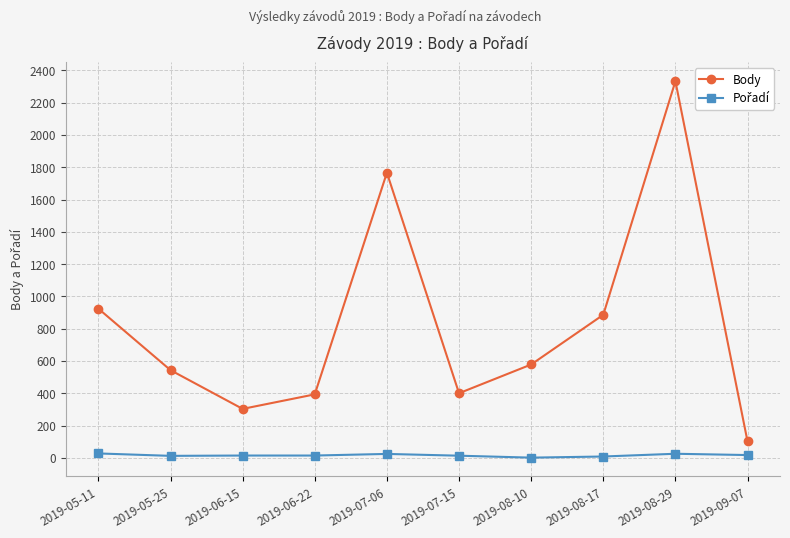

How many values in the Body series are below 578?

5